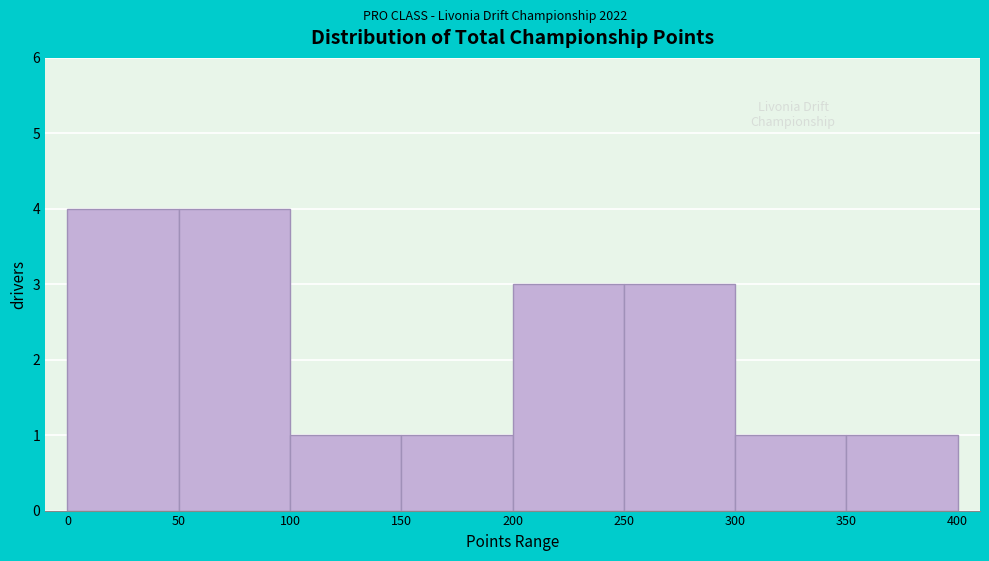

Reading left to right, transcribe this chart: for each bar, give the range it covers on the x-axis and its height. The values are not printed on the chart, so give them approximately, as read against the axis.

0 to 50: 4
50 to 100: 4
100 to 150: 1
150 to 200: 1
200 to 250: 3
250 to 300: 3
300 to 350: 1
350 to 400: 1